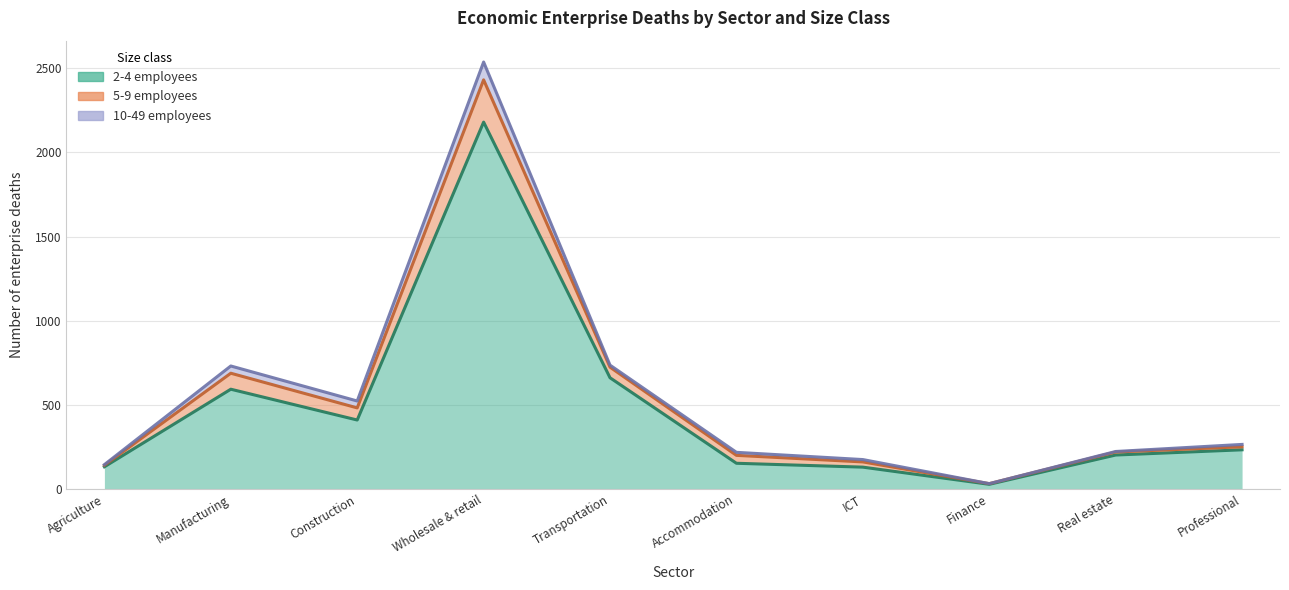

True or false: 5-9 employees and 2-4 employees intersect in this chart.

False